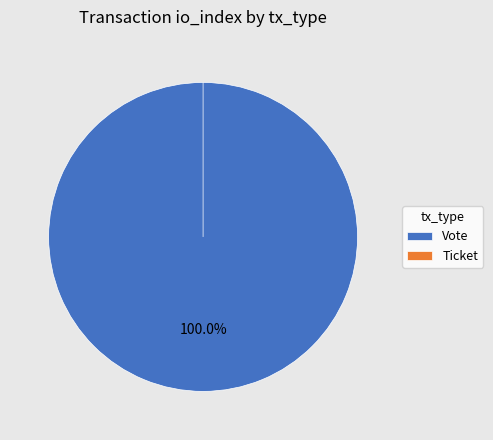

To the nearest percent, what portion does Vote represent?

100%